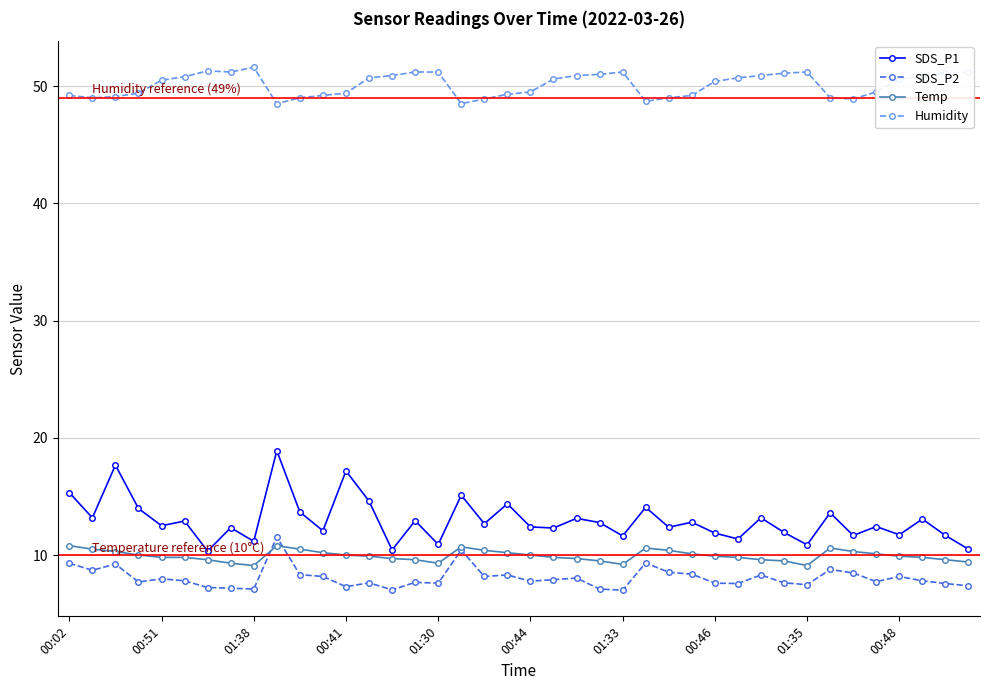

List the series in order of their peak value, highest first.

Humidity, SDS_P1, SDS_P2, Temp